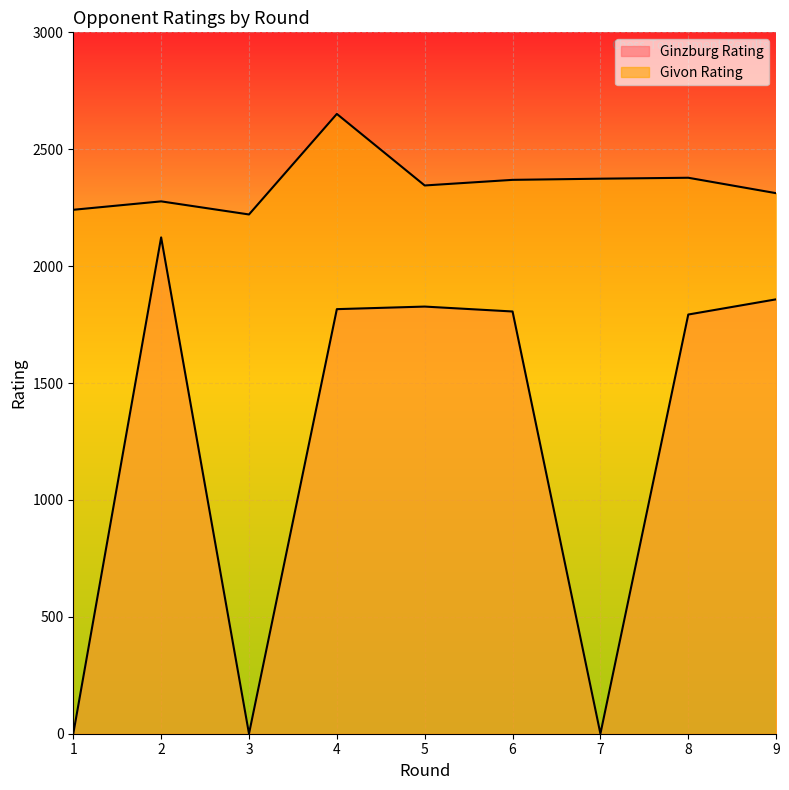

At 8, list the series in order from largest to smallest.

Givon Rating, Ginzburg Rating